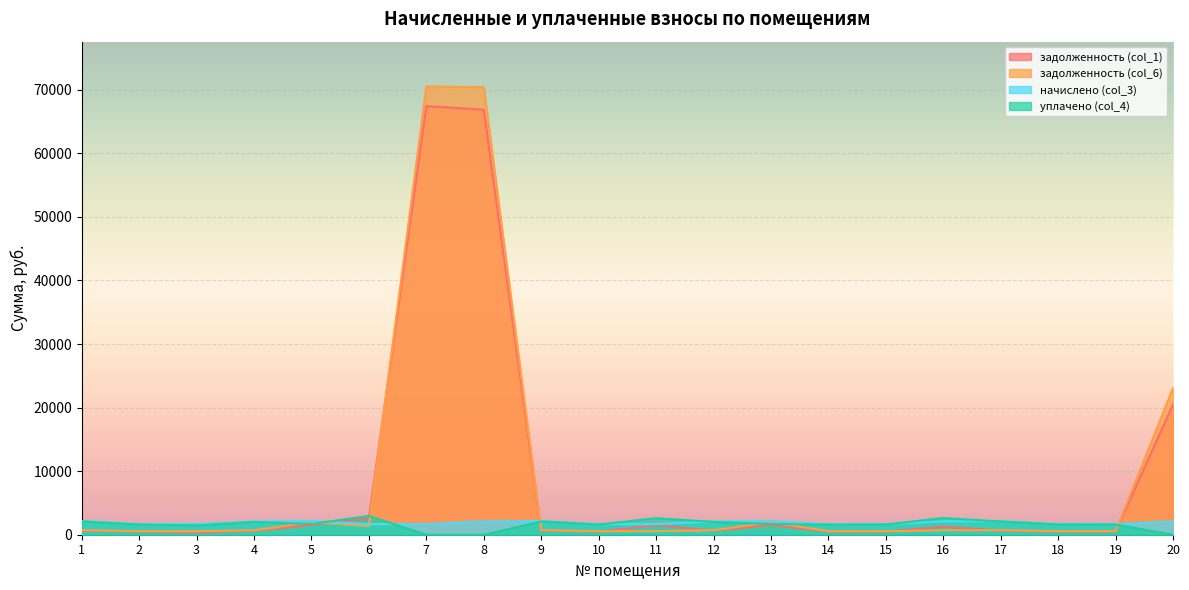

Reading right to left, transcribe all the data shown in this chart.

задолженность (col_1): 20=20482.6	19=495.6	18=497.3	17=641.2	16=1246.6	15=495.6	14=493.1	13=1499.6	12=621.4	11=1491.6	10=494.8	9=642.2	8=66871.5	7=67433.2	6=2643.3	5=1507.1	4=620.3	3=352.1	2=494.8	1=646.8
задолженность (col_6): 20=23080.9	19=555.7	18=557.6	17=718.2	16=696.8	15=555.7	14=552.9	13=1975.1	12=695.8	11=556.7	10=554.8	9=720.1	8=70409.7	7=70512.8	6=1362.4	5=1986.5	4=694.9	3=556.7	2=554.8	1=723.4
начислено (col_3): 20=2090.3	19=1667.2	18=1672.8	17=2154.8	16=2090.3	15=1667.2	14=1658.8	13=2157.5	12=2087.5	11=1670.0	10=1664.4	9=2160.3	8=2081.9	7=1672.8	6=1664.4	5=2157.5	4=2084.7	3=1670.0	2=1664.4	1=2165.9
уплачено (col_4): 20=0.0	19=1607.1	18=1612.5	17=2077.1	16=2636.4	15=1607.1	14=1599.0	13=1690.9	12=2012.2	11=2602.7	10=1604.4	9=2082.5	8=0.0	7=0.0	6=2953.9	5=1690.9	4=2009.5	3=1465.4	2=1604.4	1=2092.8